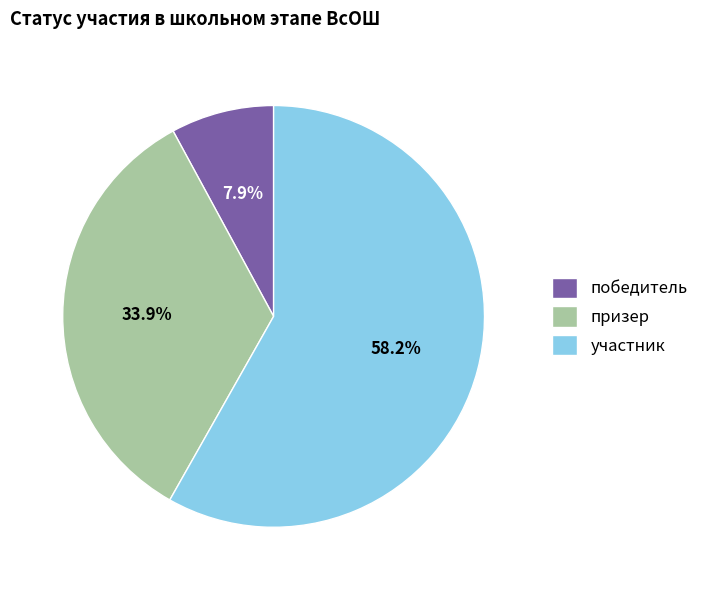

Between победитель and призер, which is larger?

призер